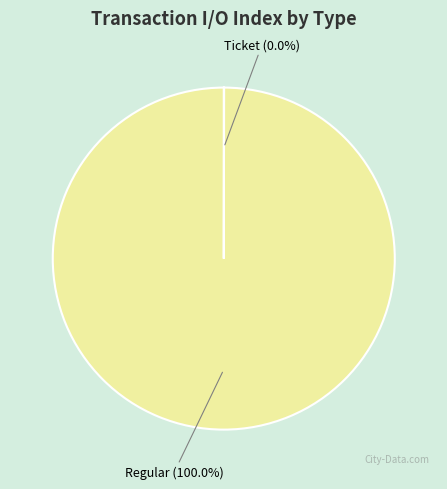

Is there any slice that represents more than half of the pie?

Yes